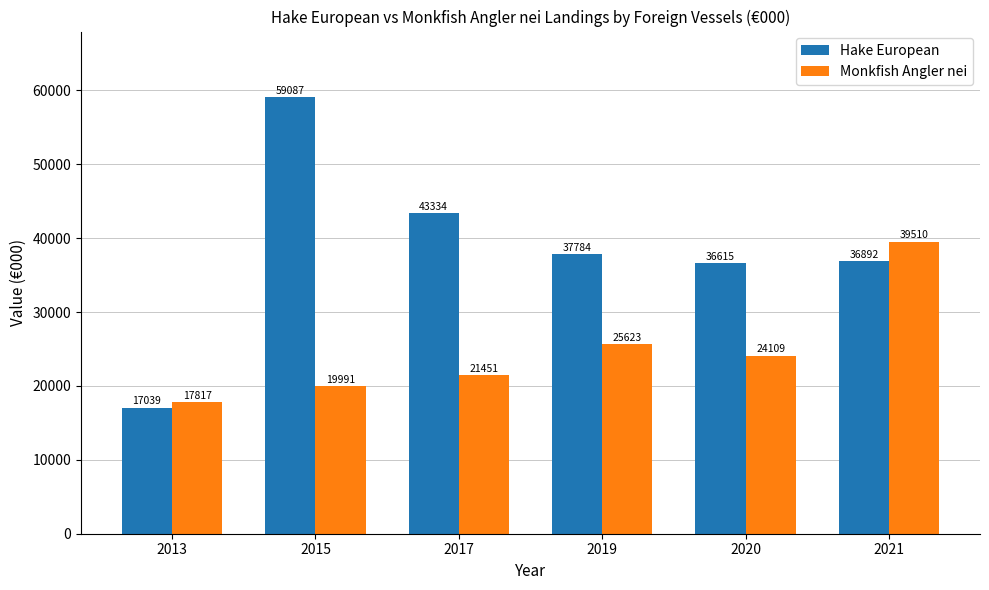

Reading left to right, transcribe all the data shown in this chart.

Hake European: 2013=17039	2015=59087	2017=43334	2019=37784	2020=36615	2021=36892
Monkfish Angler nei: 2013=17817	2015=19991	2017=21451	2019=25623	2020=24109	2021=39510